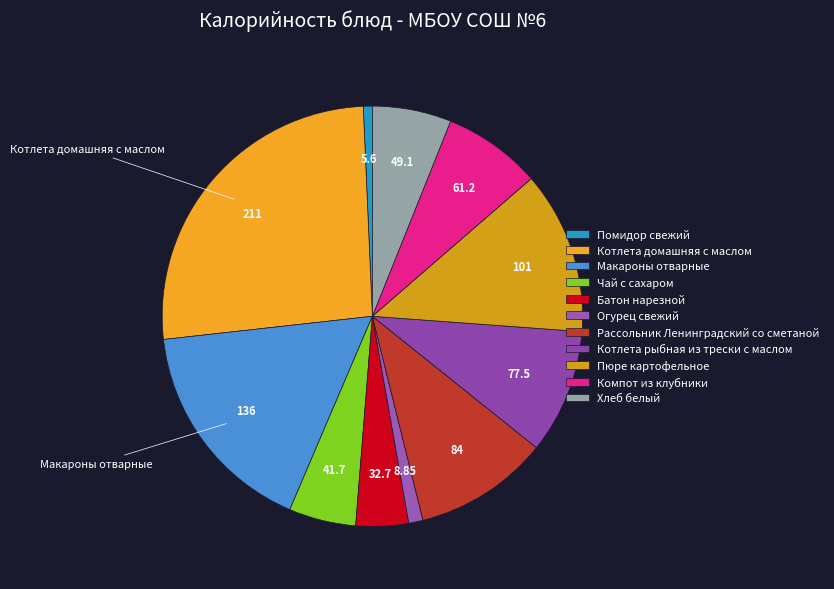

To the nearest percent, what is the average slice percentage?

9%